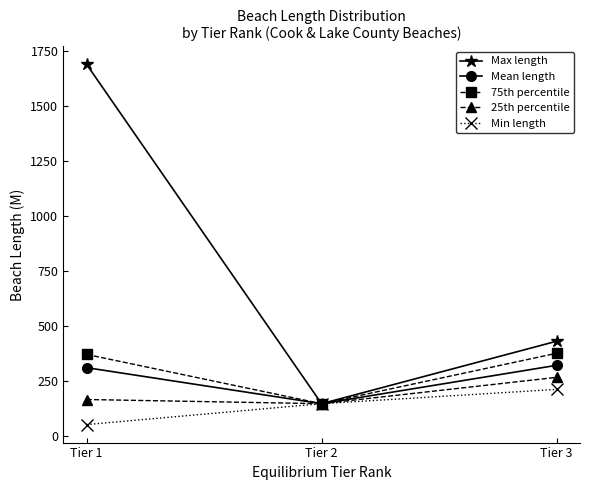

What is the average value of the Mean length series?

260.8